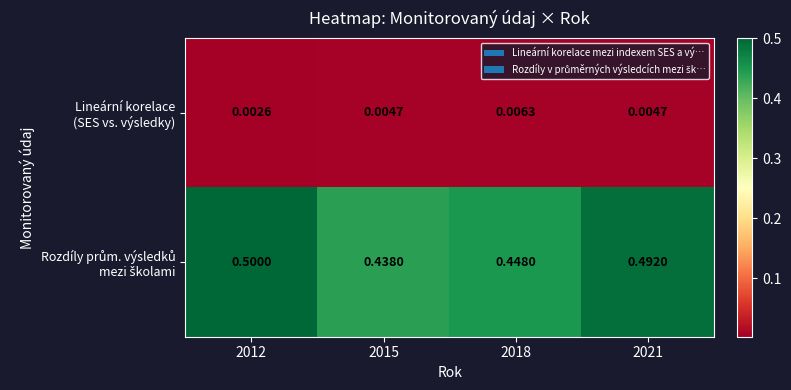

What is the total value across all series at 2021?

0.5